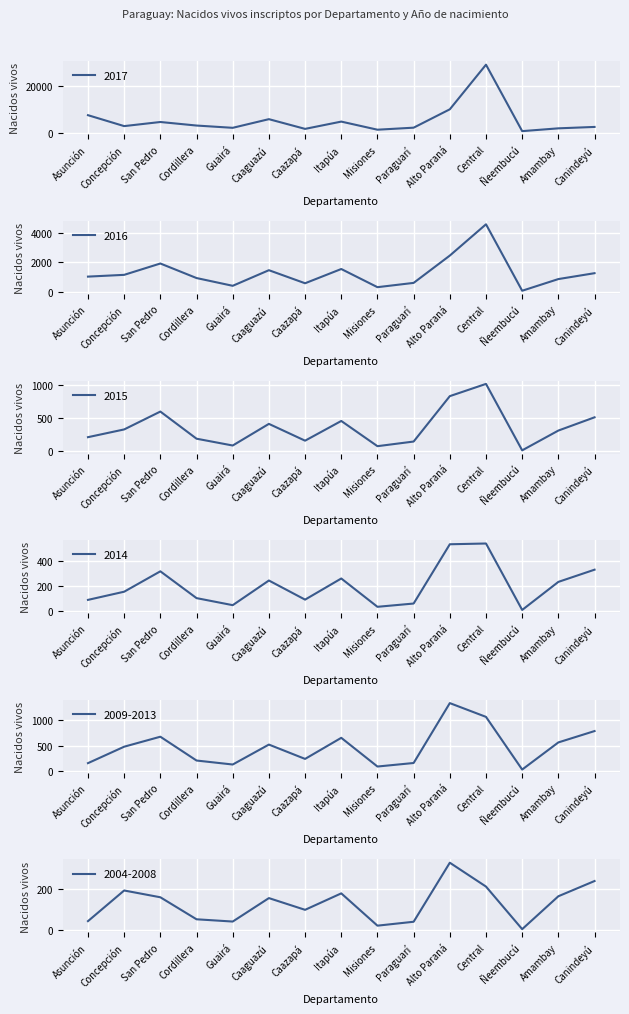

Rank the series at Asunción from highest to lowest value.

2017, 2016, 2015, 2009-2013, 2014, 2004-2008